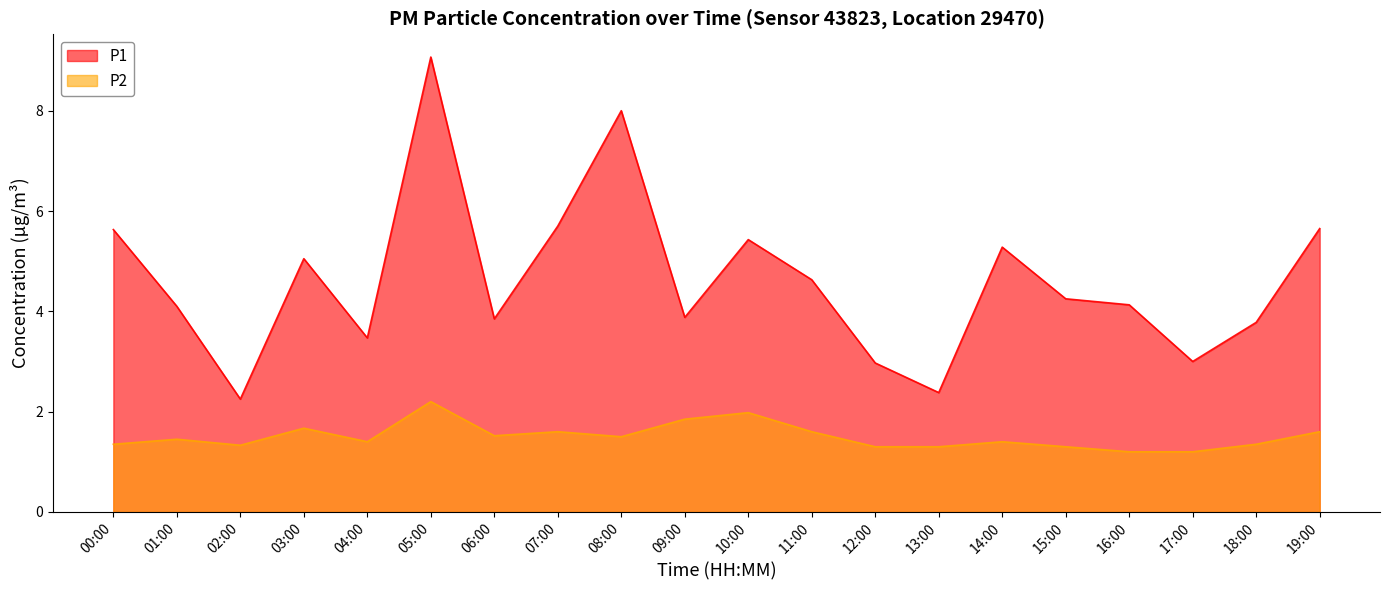

What is the smallest value displayed?

1.2